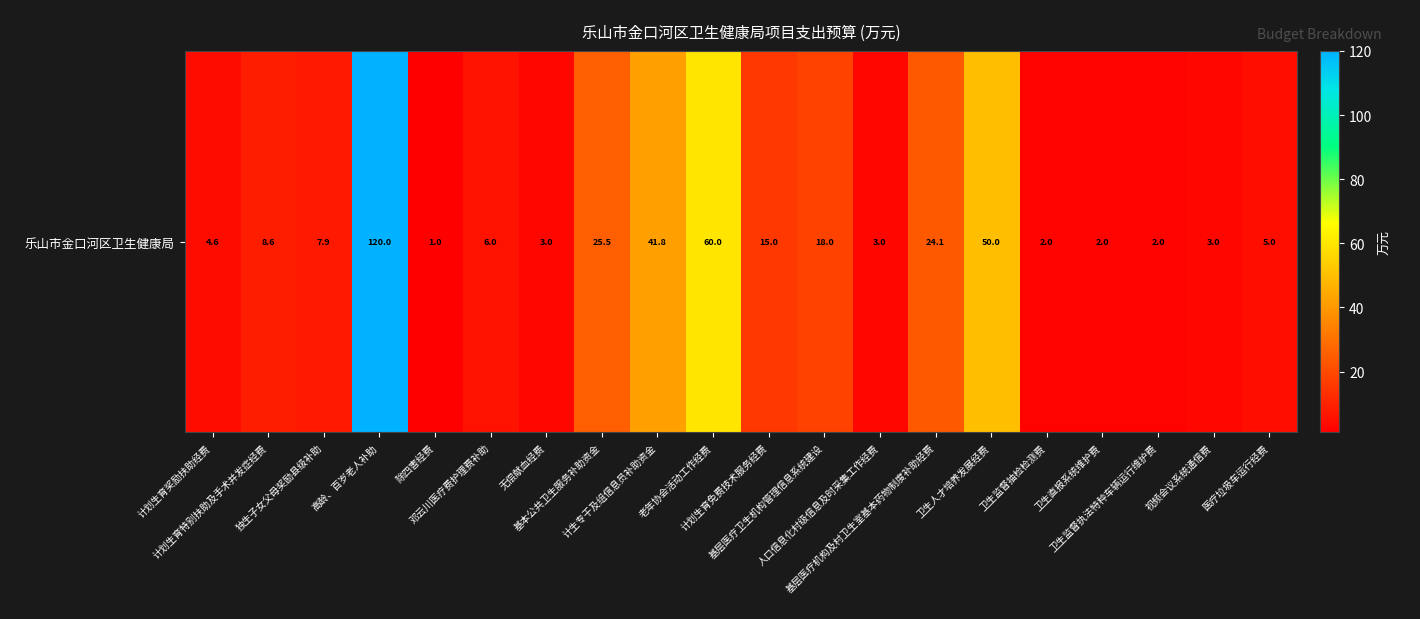

Is it true that the value at 计划生育特别扶助及手术并发症经费 is 8.6?

True